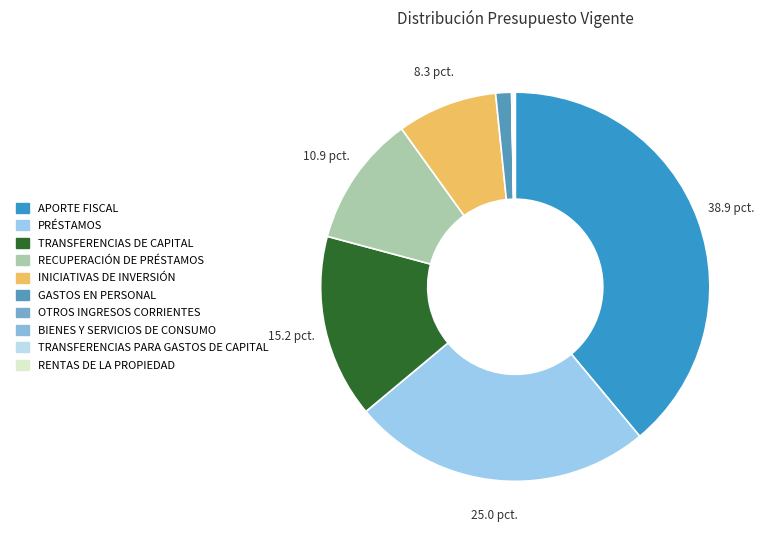

True or false: RENTAS DE LA PROPIEDAD accounts for 1% of the total.

False